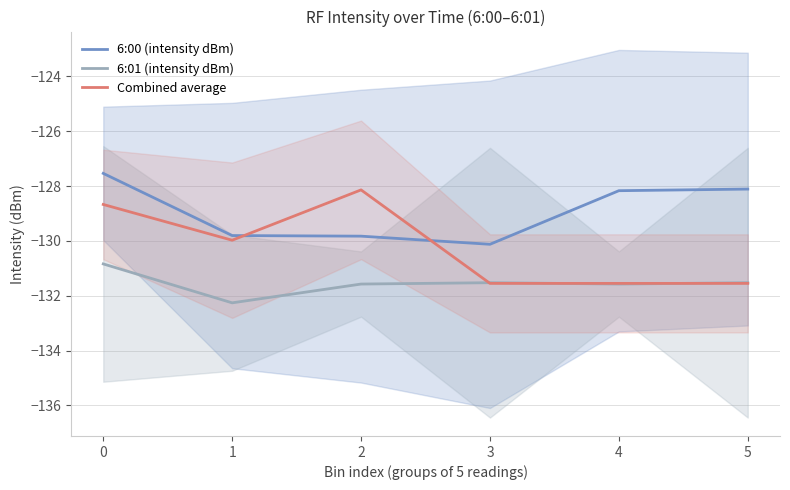

What is the value of the Combined average point at the 5th from the left?

-131.6